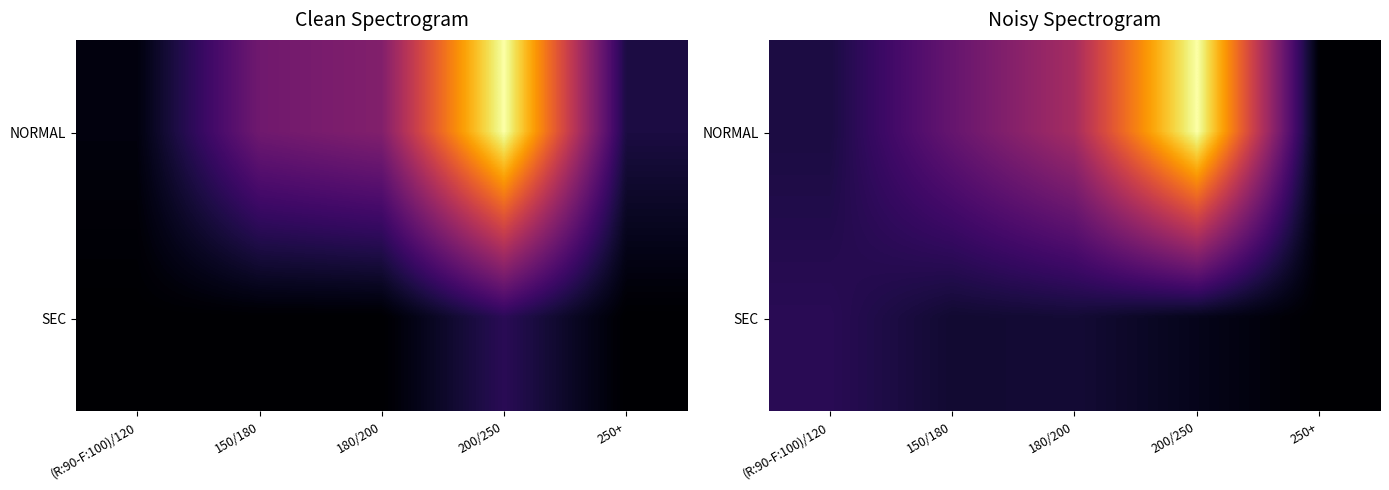

Which label corresponds to the smallest value in the chart?

250+